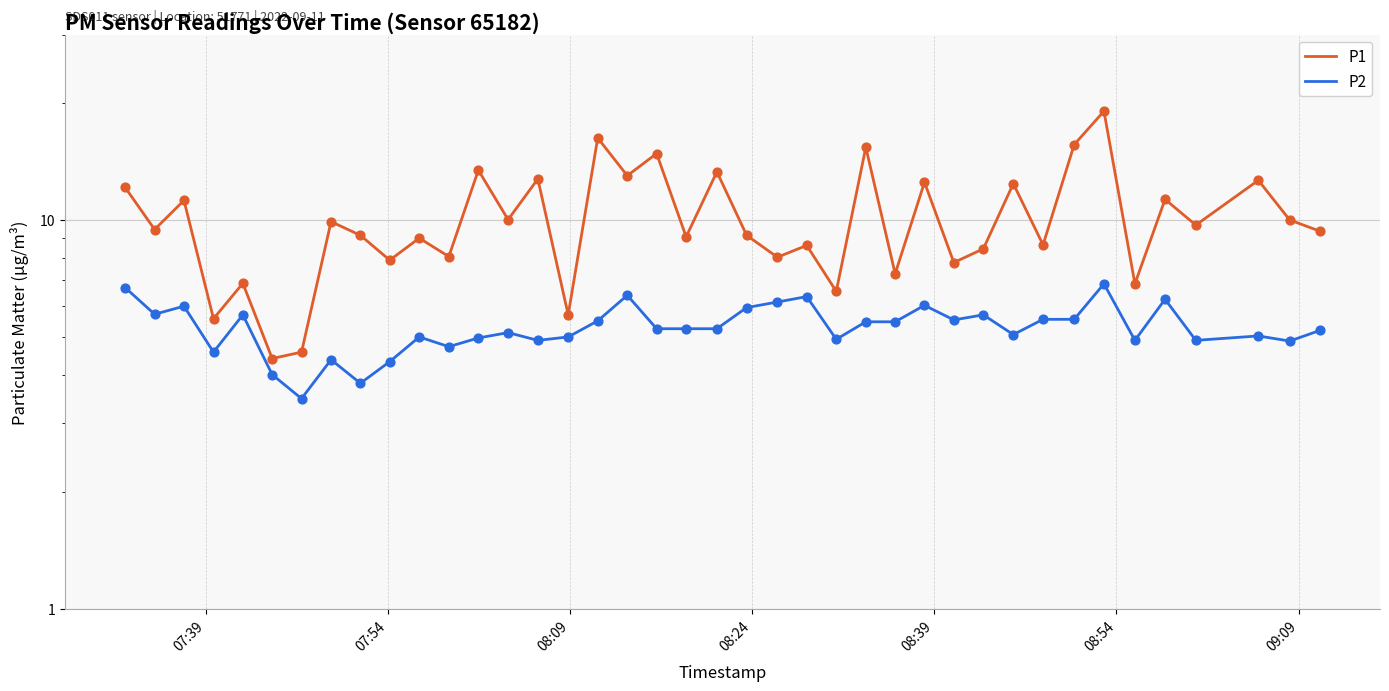

Which series contains the highest Y value?

P1